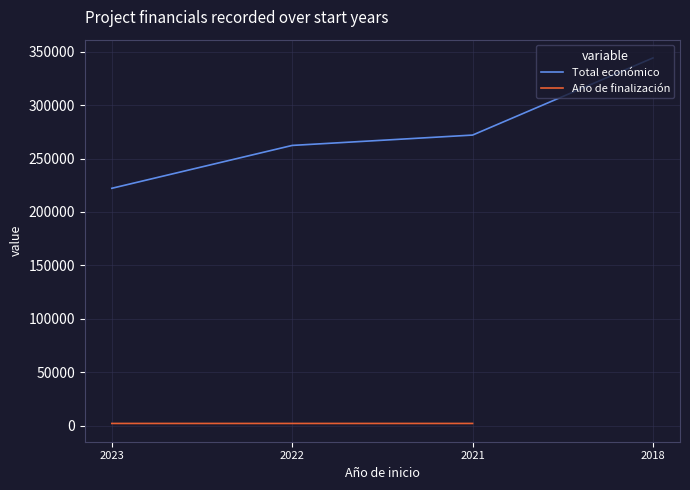

The value of Total económico at 2018 is 522974. True or false?

False